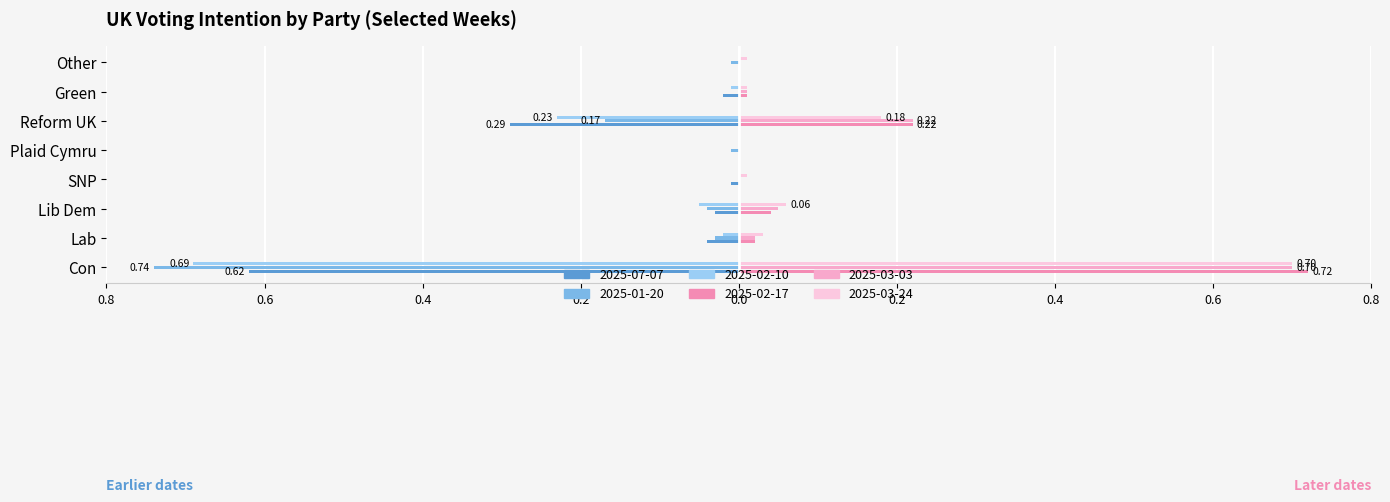

Which has a higher value, Other or SNP?

Other